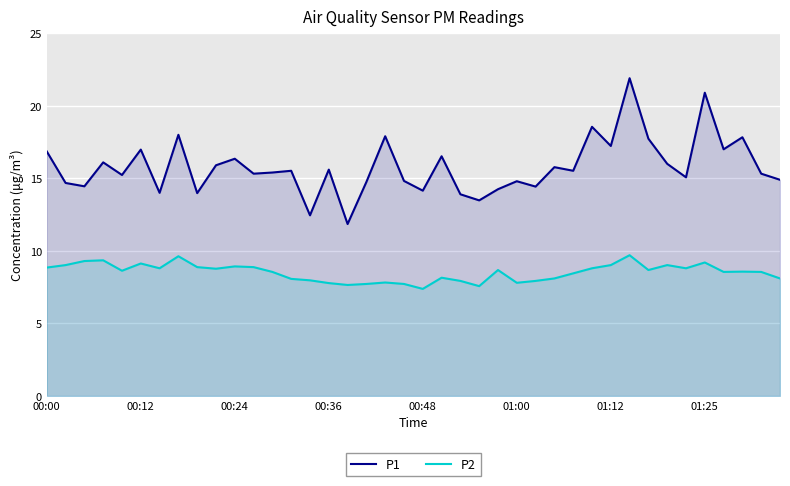

True or false: P2 and P1 intersect in this chart.

False